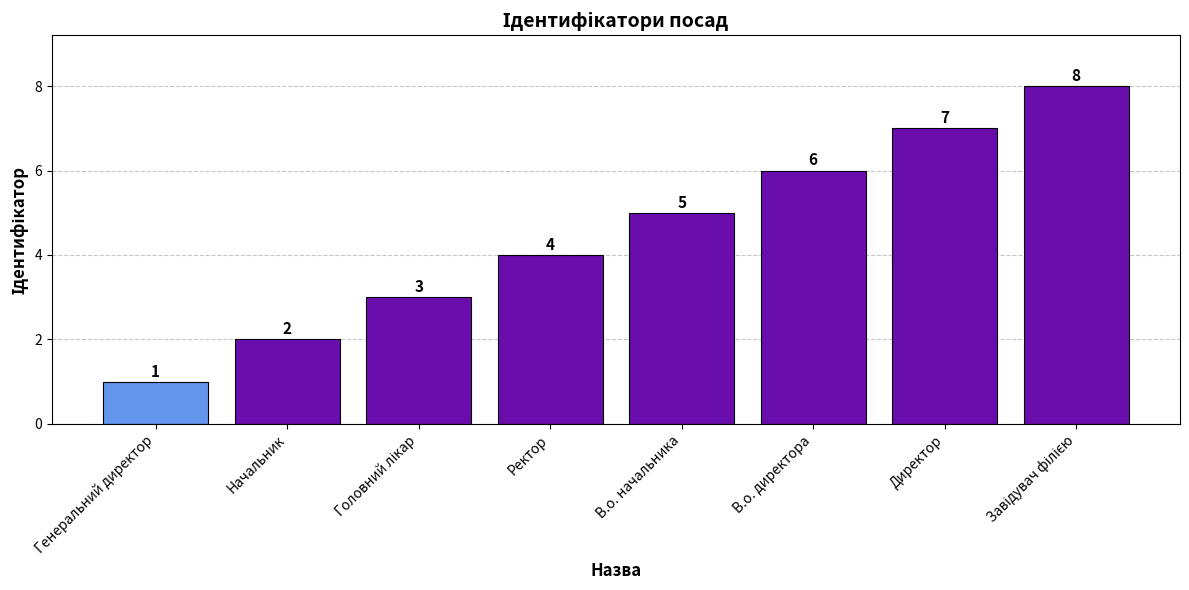

Between В.о. директора and Начальник, which is larger?

В.о. директора